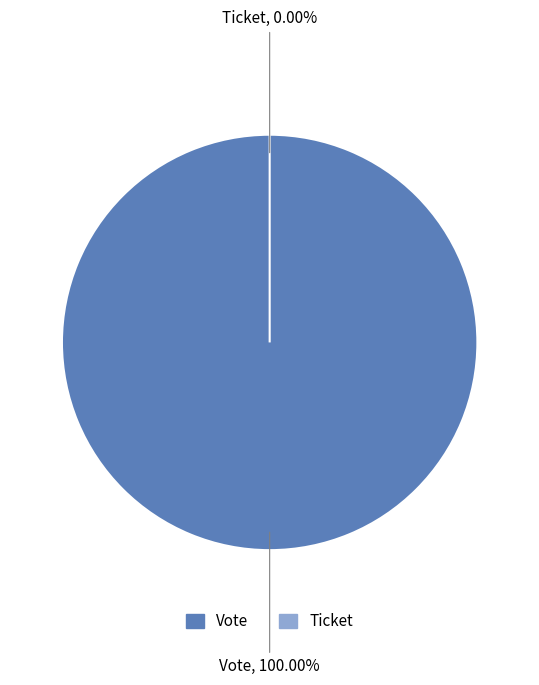

How many segments does this pie chart have?

2